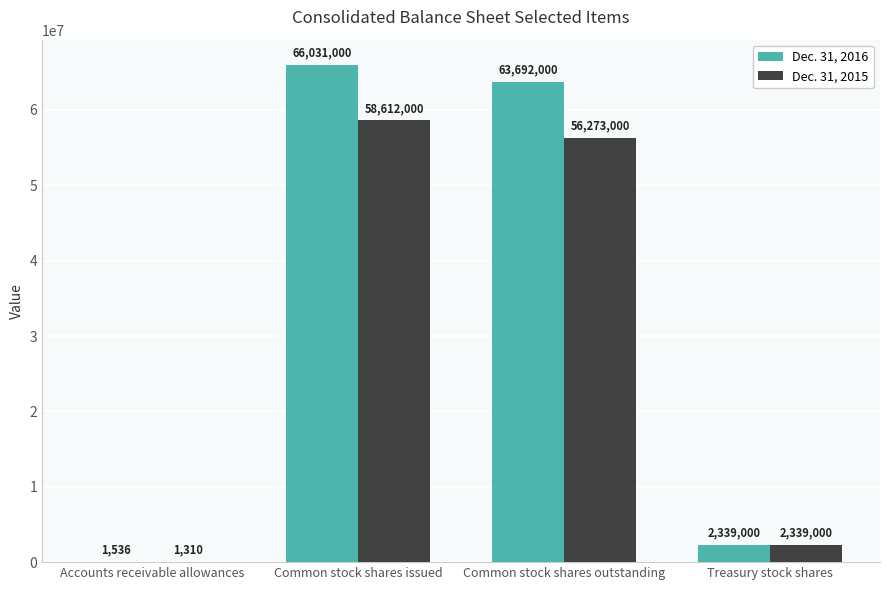

Reading left to right, extract all data points from this chart.

Dec. 31, 2016: Accounts receivable allowances=1536	Common stock shares issued=66031000	Common stock shares outstanding=63692000	Treasury stock shares=2339000
Dec. 31, 2015: Accounts receivable allowances=1310	Common stock shares issued=58612000	Common stock shares outstanding=56273000	Treasury stock shares=2339000